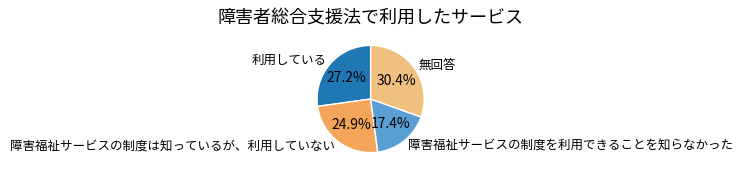

What percentage is the 障害福祉サービスの制度は知っているが、利用していない slice, to the nearest percent?

25%